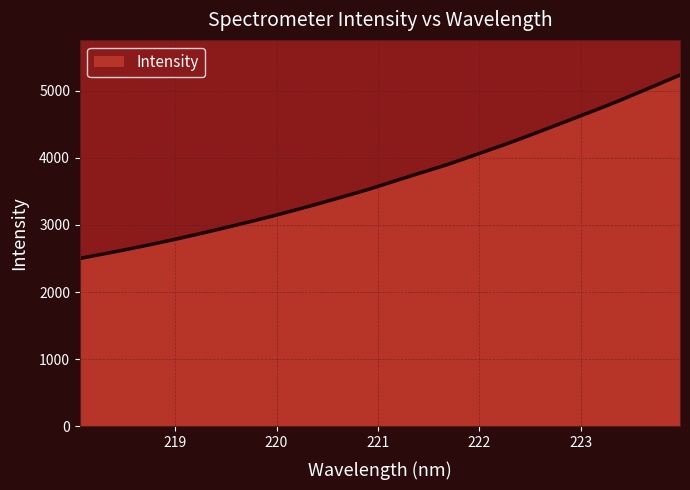

What is the maximum value shown in the chart?

5231.1